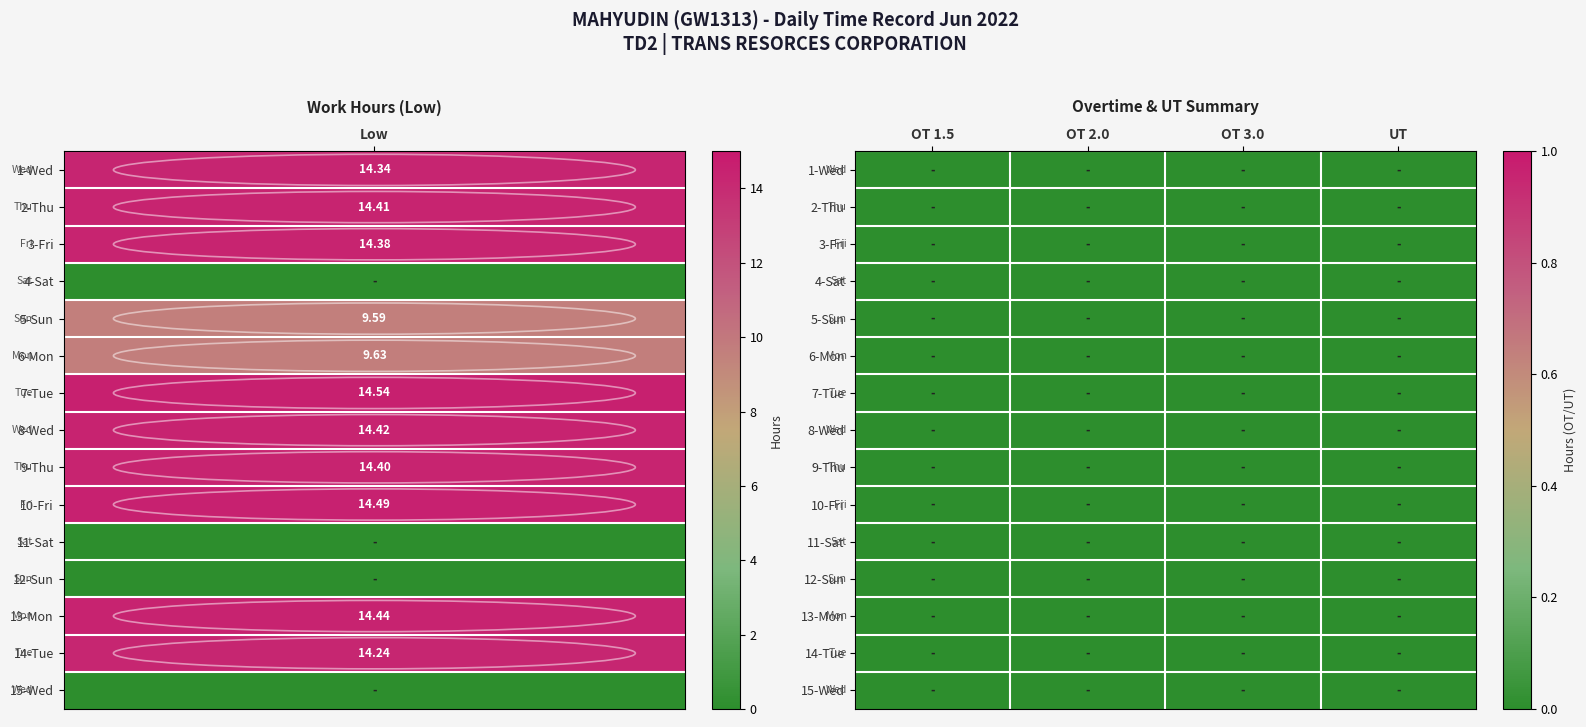

True or false: 12 has a value of 0.0 at Low.

True